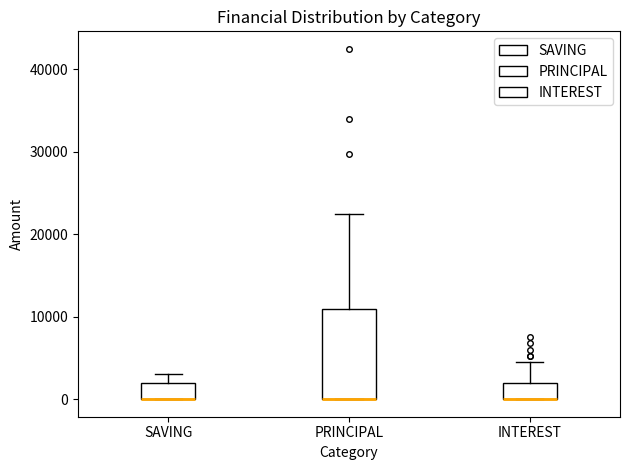

Reading left to right, read every box against the y-axis: the position of its median line, the range the box covers, and the ends of its whiskers. The values are not printed on the chart, so give them approximately, as read against the axis.

SAVING: median 0 (drawn on the box's lower edge), box 0 to 2000, whiskers 0 to 3000
PRINCIPAL: median 0 (drawn on the box's lower edge), box 0 to 11000, whiskers 0 to 23000
INTEREST: median 0 (drawn on the box's lower edge), box 0 to 2000, whiskers 0 to 5000